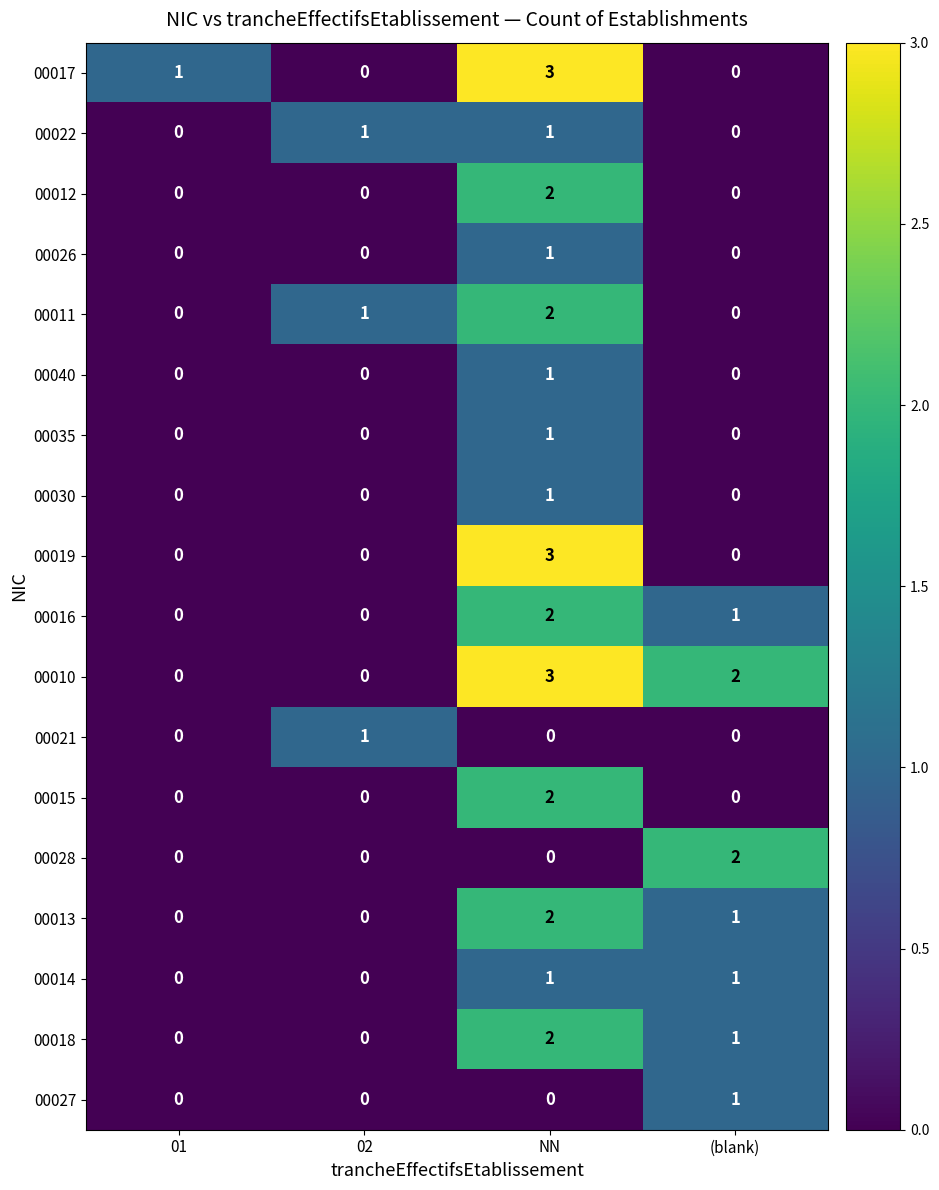

What is the difference between the highest and lowest values at 01?

1